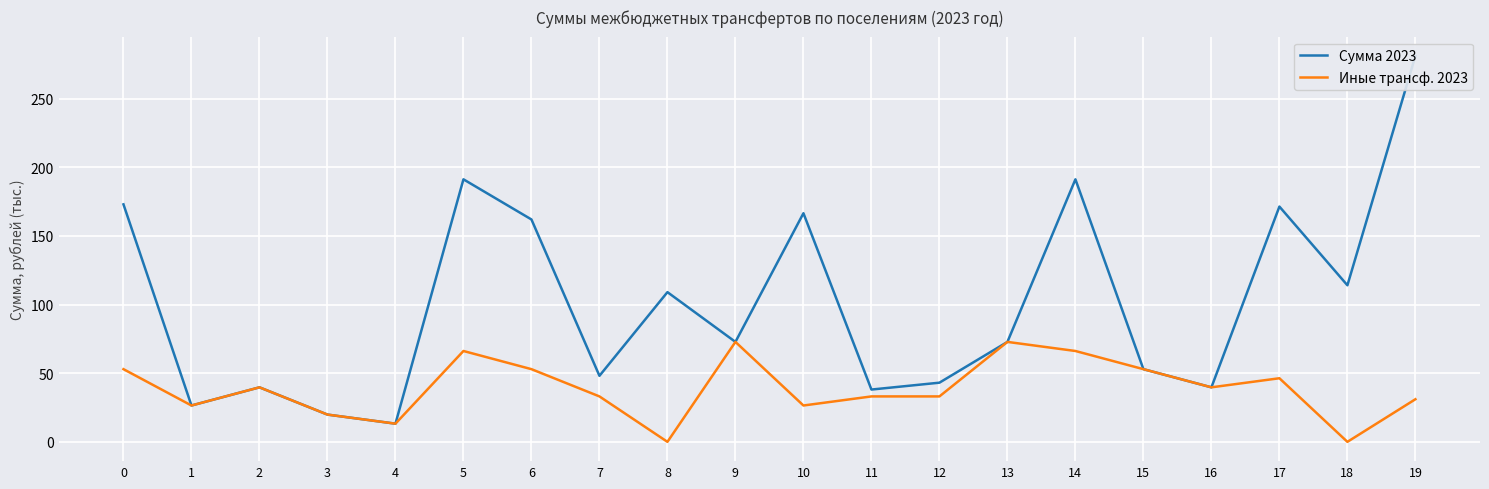

Reading left to right, extract all data points from this chart.

Сумма 2023: 0=172.9	1=26.5	2=39.7	3=19.8	4=13.2	5=191.2	6=161.9	7=48.1	8=109.0	9=72.8	10=166.5	11=38.1	12=43.1	13=72.8	14=191.2	15=52.9	16=39.7	17=171.3	18=114.0	19=281.0
Иные трансф. 2023: 0=52.9	1=26.5	2=39.7	3=19.8	4=13.2	5=66.2	6=52.9	7=33.1	8=0.0	9=72.8	10=26.5	11=33.1	12=33.1	13=72.8	14=66.2	15=52.9	16=39.7	17=46.3	18=0.0	19=31.0